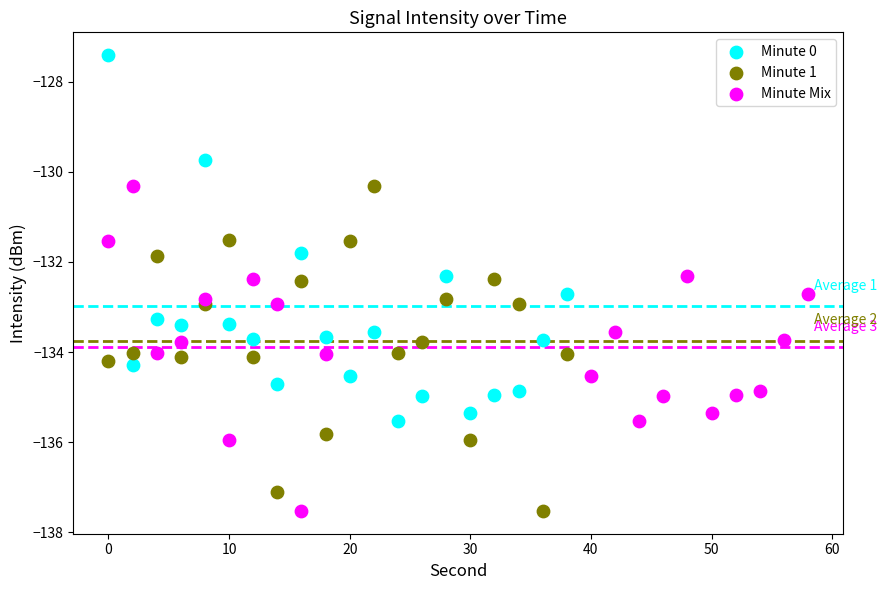

Which series has the largest Y range (max minus min)?

Minute 0